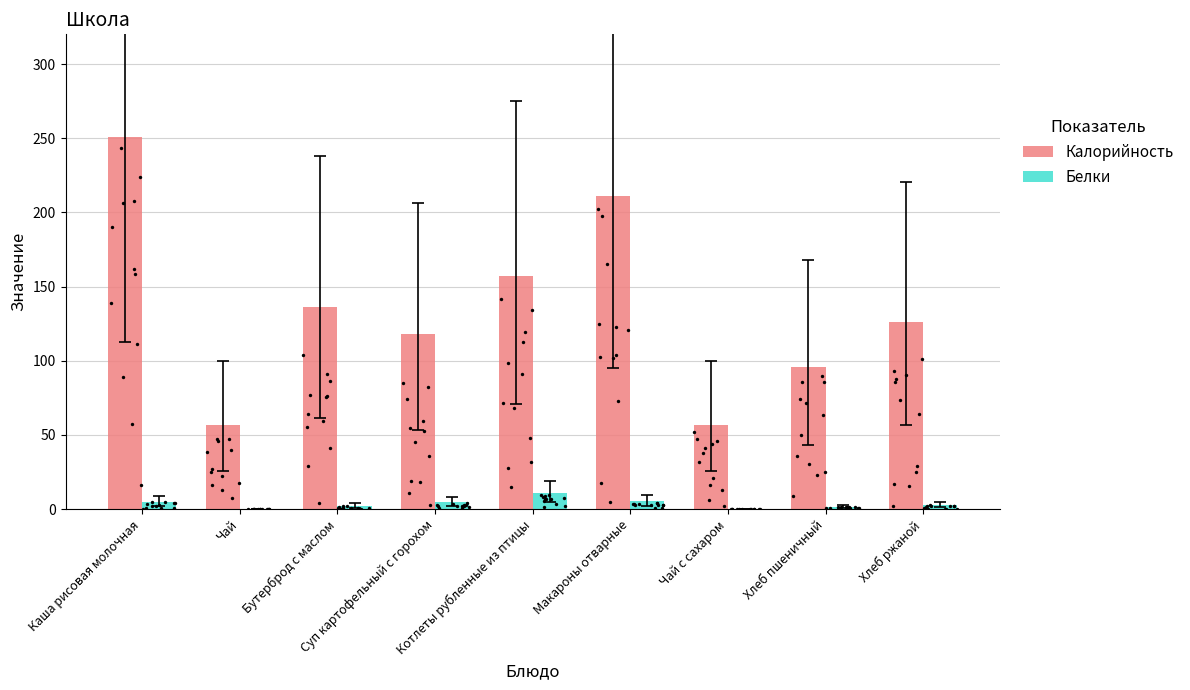

Which series has the widest spread of Y values?

Калорийность